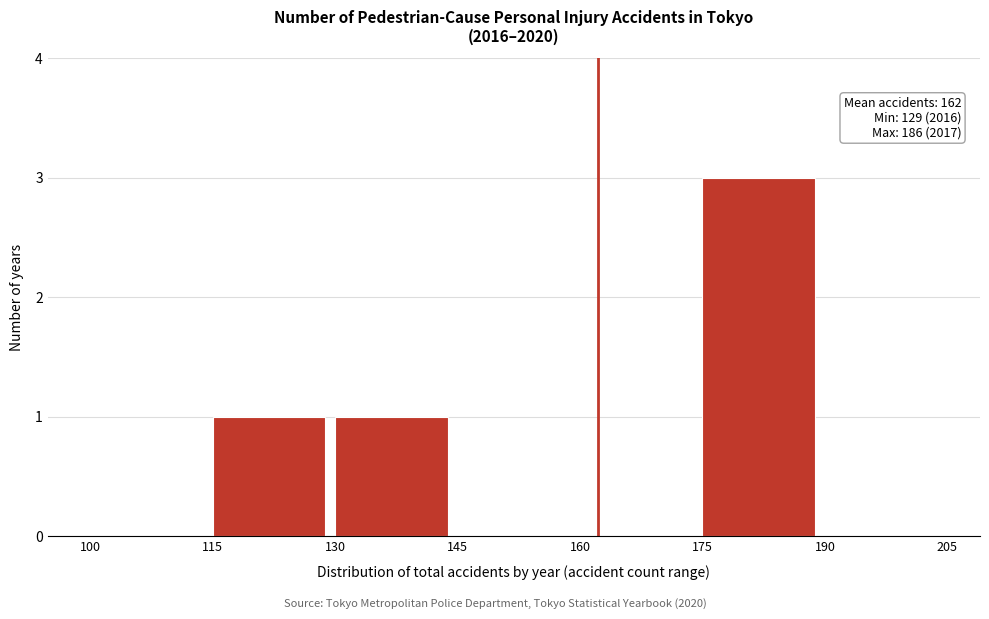

Which range on the x-axis has the tallest bar?

175 to 190